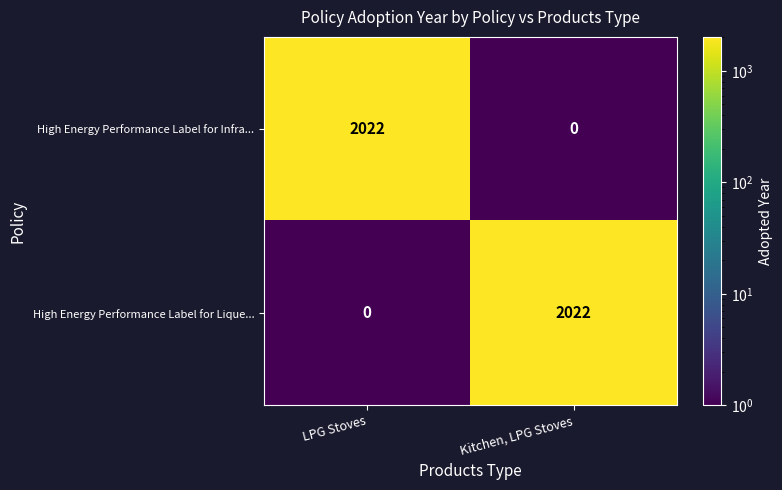

What is the total value across all series at LPG Stoves?

2022